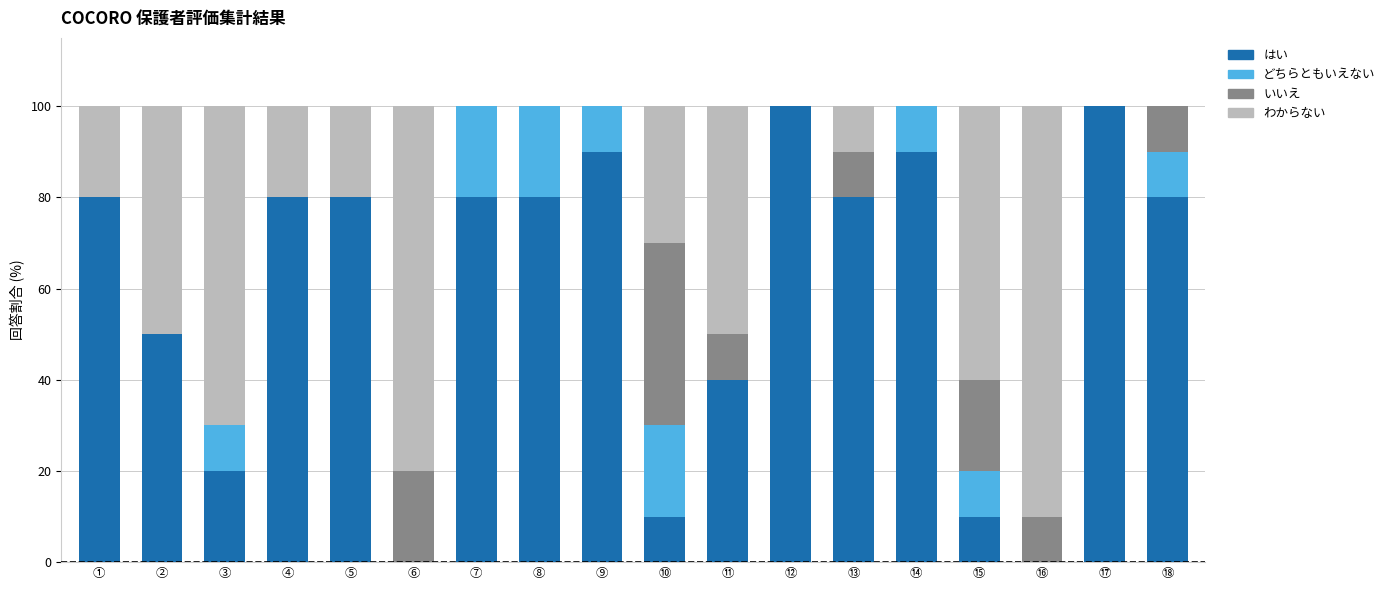

What is the sum of all はい values?

1070